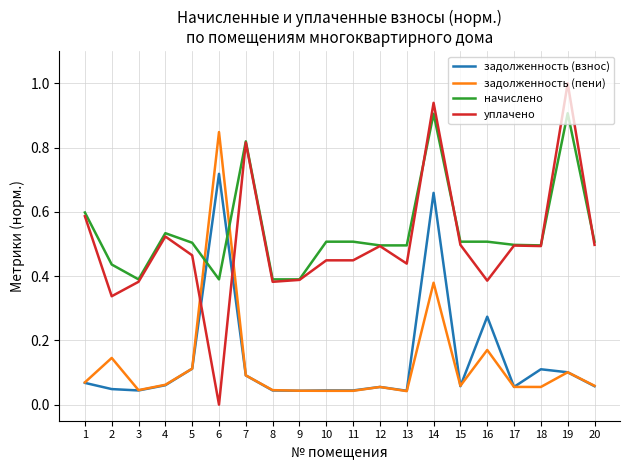

At which label does задолженность (взнос) reach its peak?

6